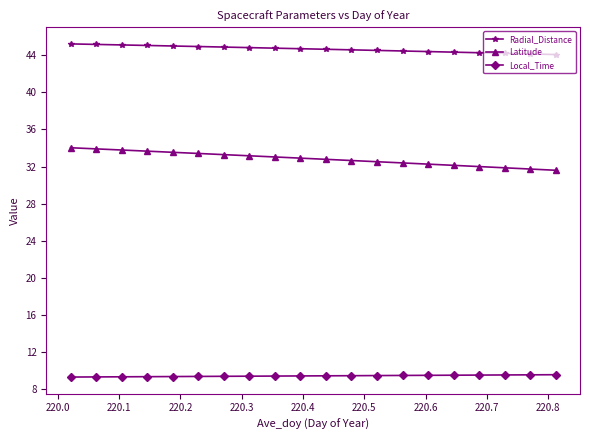

What is the lowest value of the Local_Time series?

9.3